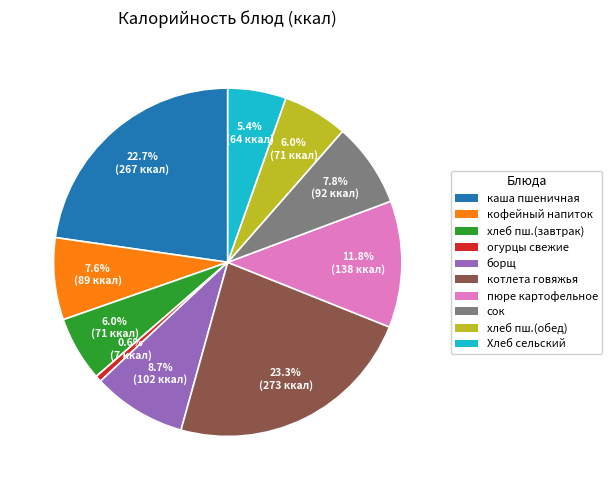

Does any single category account for the majority?

No